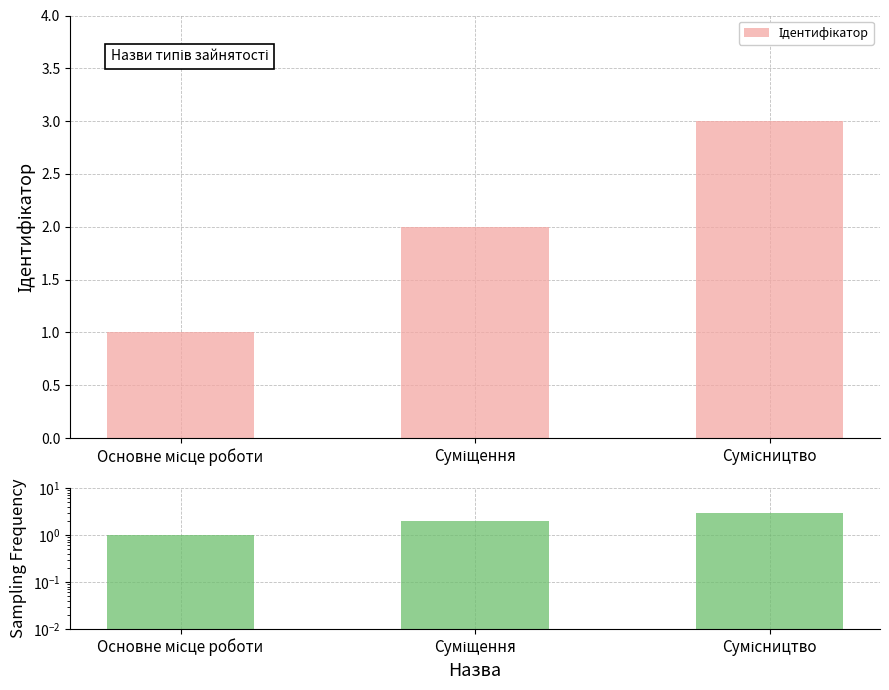

How many distinct data groups are displayed?

1